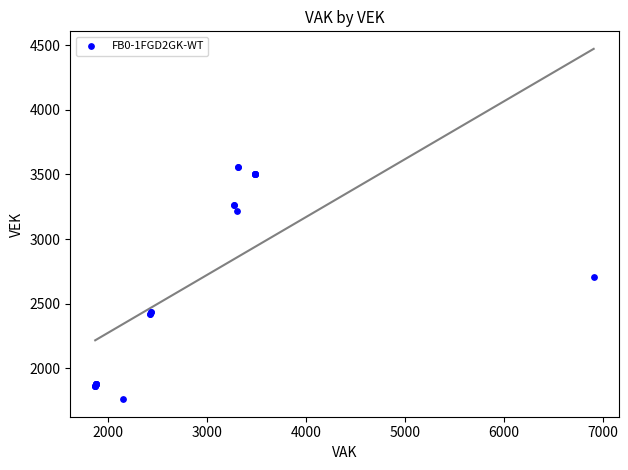

What Y value in the scatter plot is closest to 2660?

2707